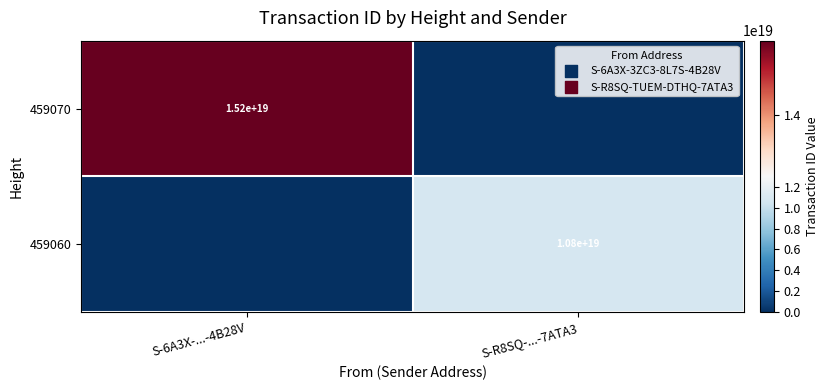

True or false: 459070 has a value of 15200000000000000000 at S-6A3X-...-4B28V.

True